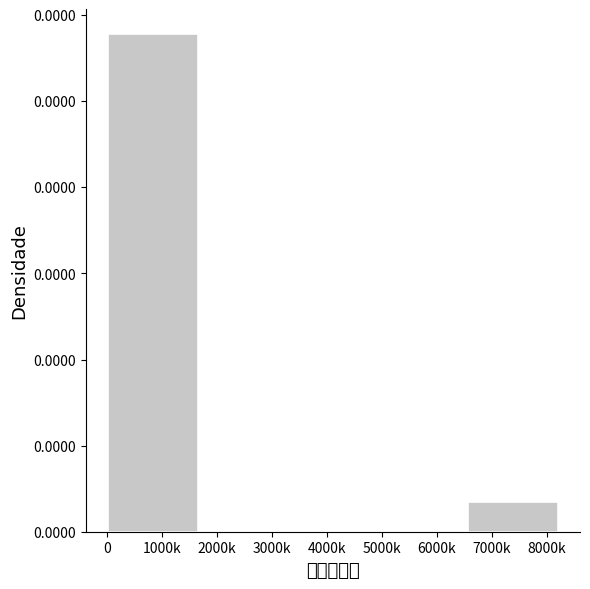

Are the bars horizontal?

No